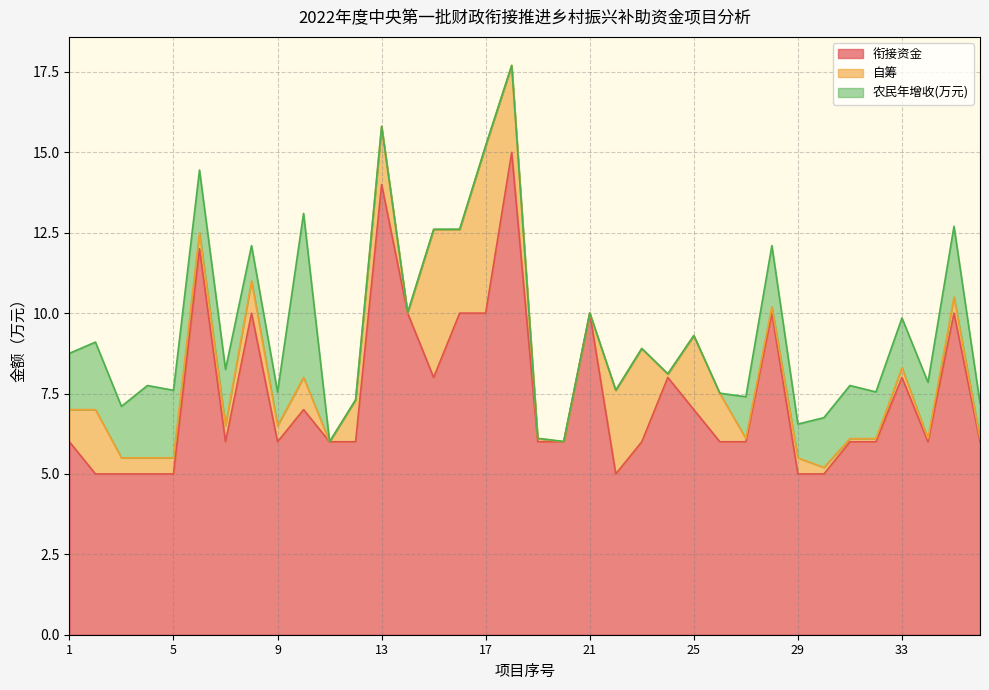

True or false: 衔接资金 has a value of 10.1 at 27.

False